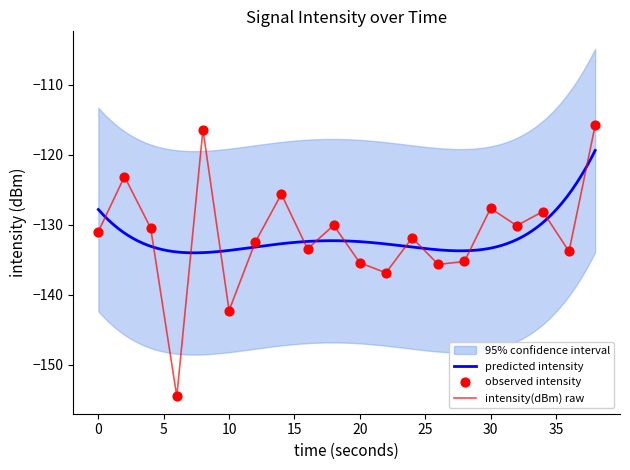

What is the lowest value of the intensity(dBm) raw series?

-154.5